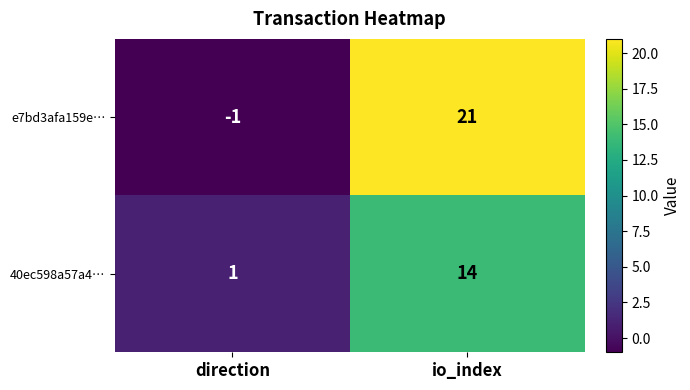

Reading left to right, transcribe all the data shown in this chart.

e7bd3afa159e…: direction=-1	io_index=21
40ec598a57a4…: direction=1	io_index=14